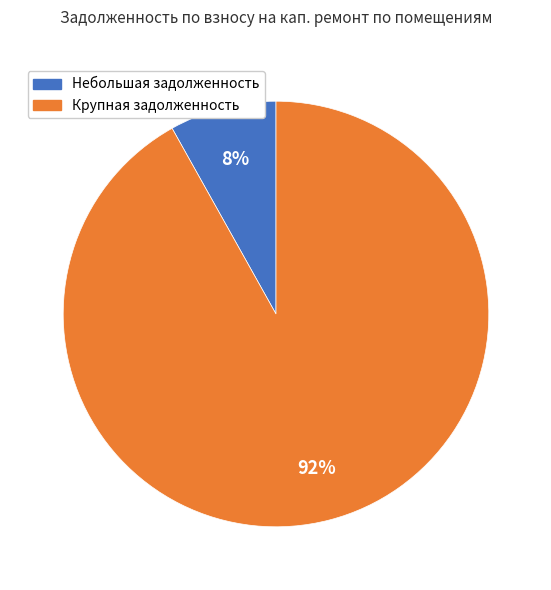

How many segments does this pie chart have?

2